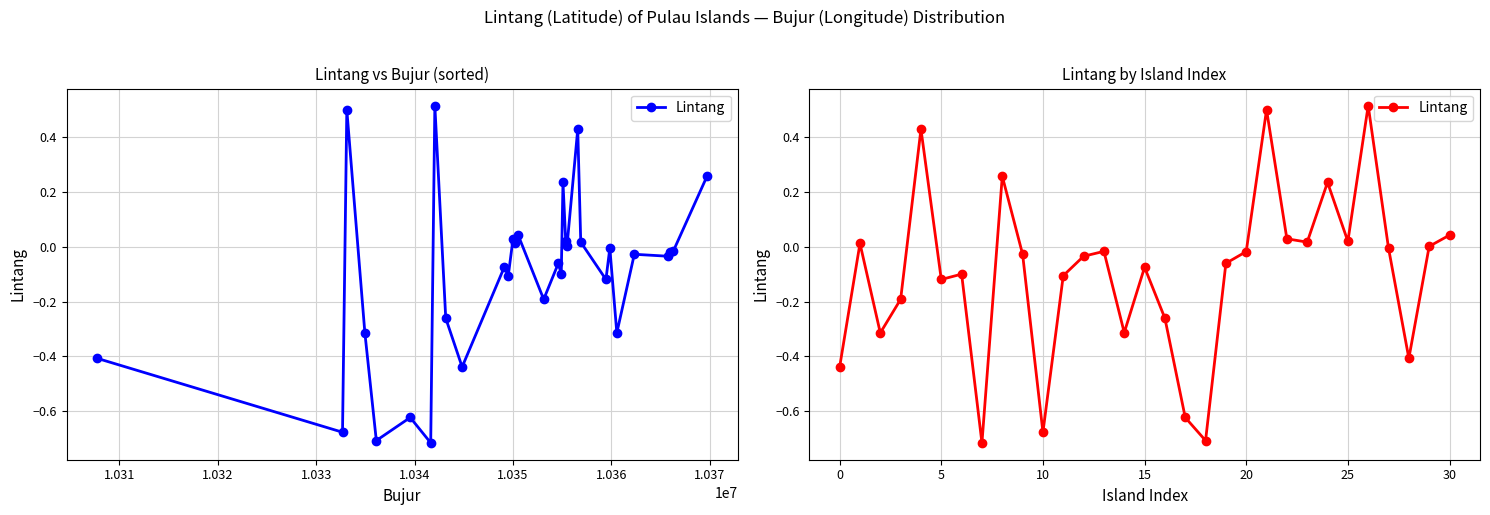

Which has a higher value, 24 or 26?

26